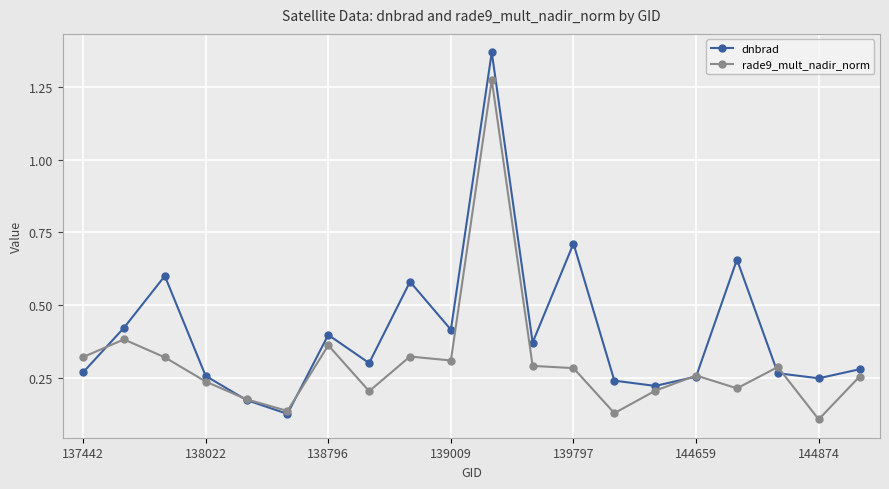

At how many categories does at least one series exceed 0?

20